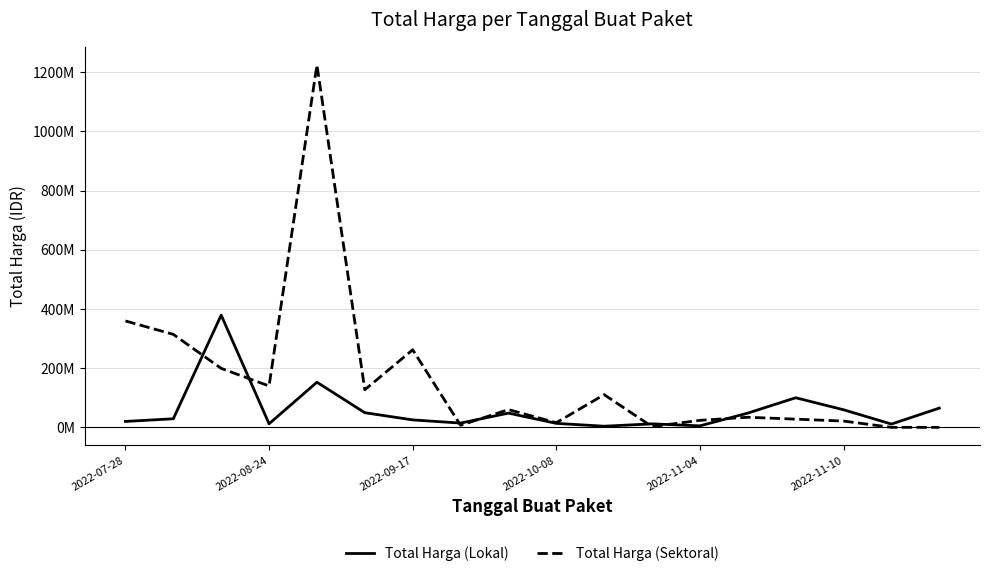

What are all the series names shown in the legend?

Total Harga (Lokal), Total Harga (Sektoral)